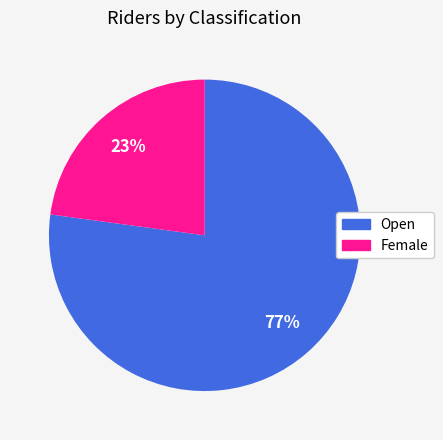

What percentage is the Female slice, to the nearest percent?

23%